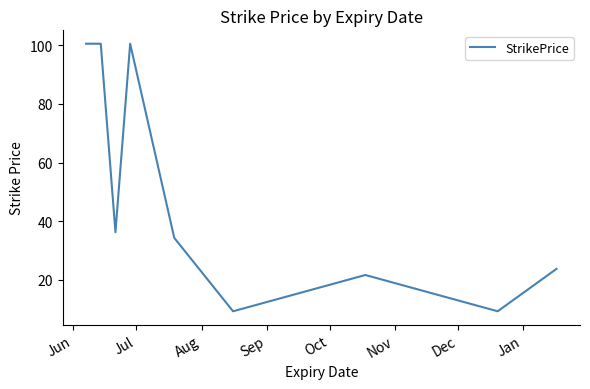

What is the greatest value displayed?

100.5